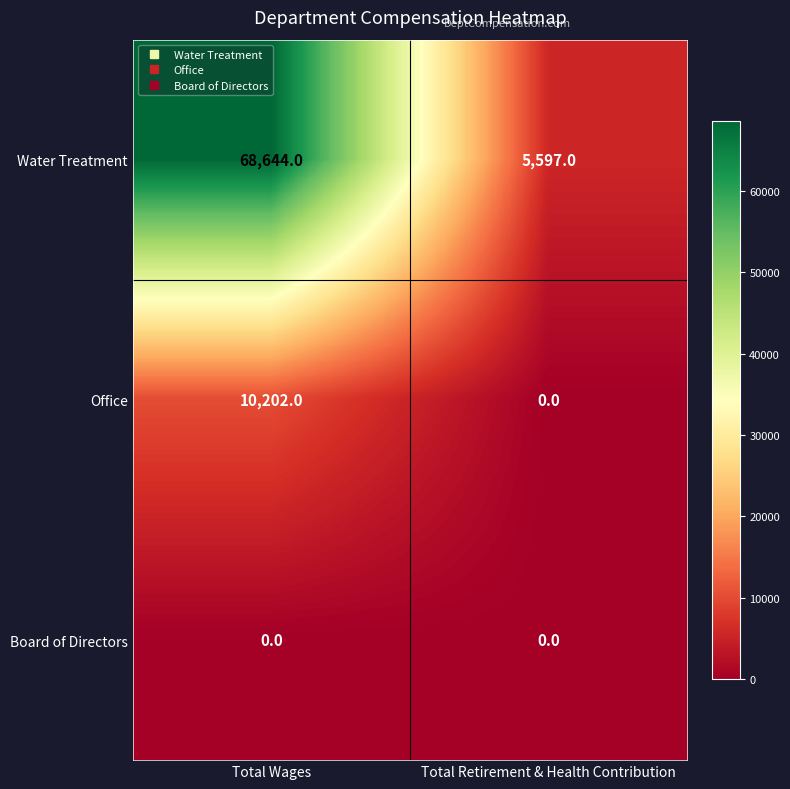

Reading right to left, extract all data points from this chart.

Water Treatment: Total Retirement & Health Contribution=5597	Total Wages=68644
Office: Total Retirement & Health Contribution=0	Total Wages=10202
Board of Directors: Total Retirement & Health Contribution=0	Total Wages=0